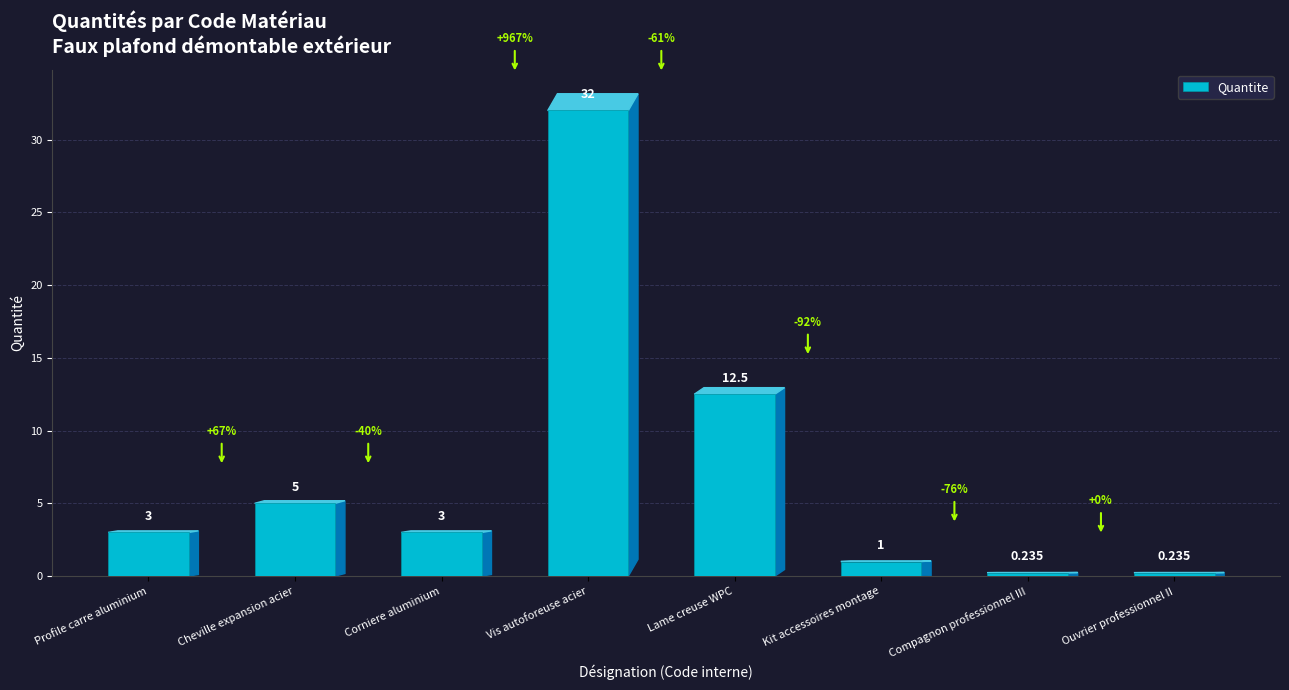

Which has a higher value, Profile carre aluminium or Vis autoforeuse acier?

Vis autoforeuse acier